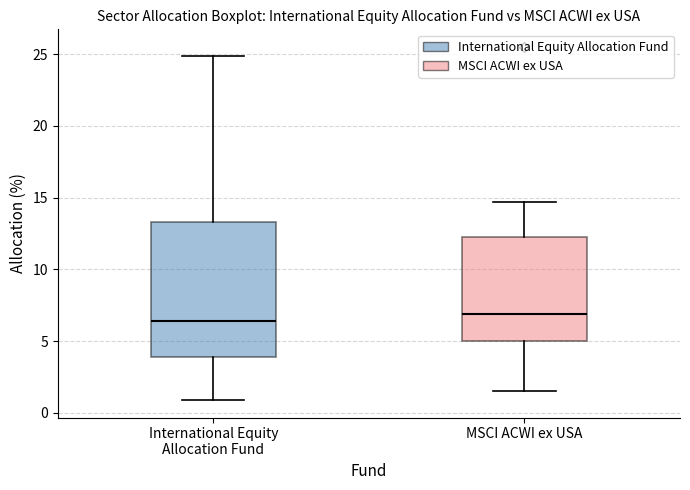

Reading left to right, read every box against the y-axis: the position of its median line, the range the box covers, and the ends of its whiskers. The values are not printed on the chart, so give them approximately, as read against the axis.

International Equity Allocation Fund: median 6.5, box 4.0 to 13.5, whiskers 1.0 to 25.0
MSCI ACWI ex USA: median 7.0, box 5.0 to 12.5, whiskers 1.5 to 14.5